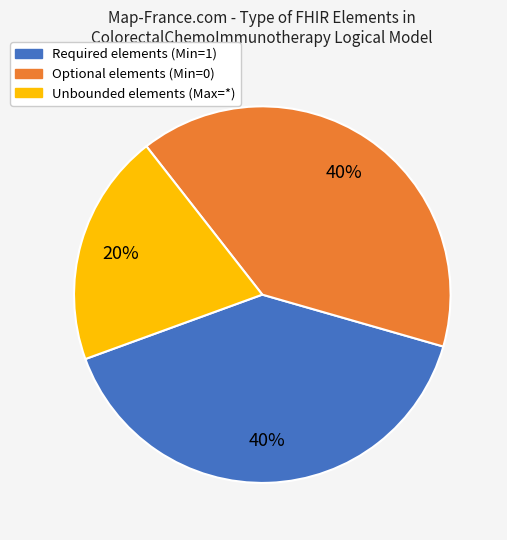

The Optional elements (Min=0) slice represents 40% of the pie. True or false?

True